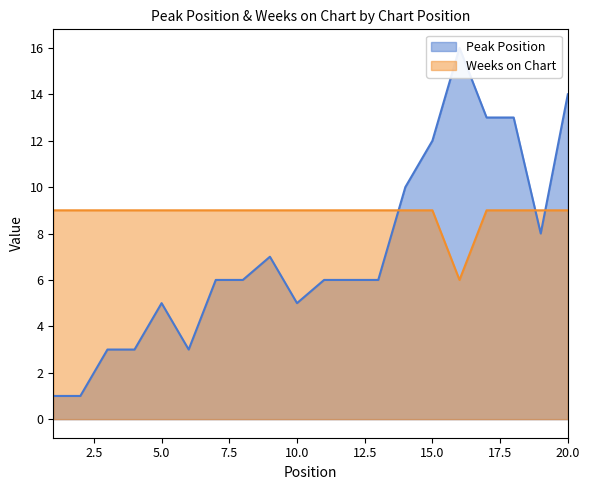

What are all the series names shown in the legend?

Peak Position, Weeks on Chart